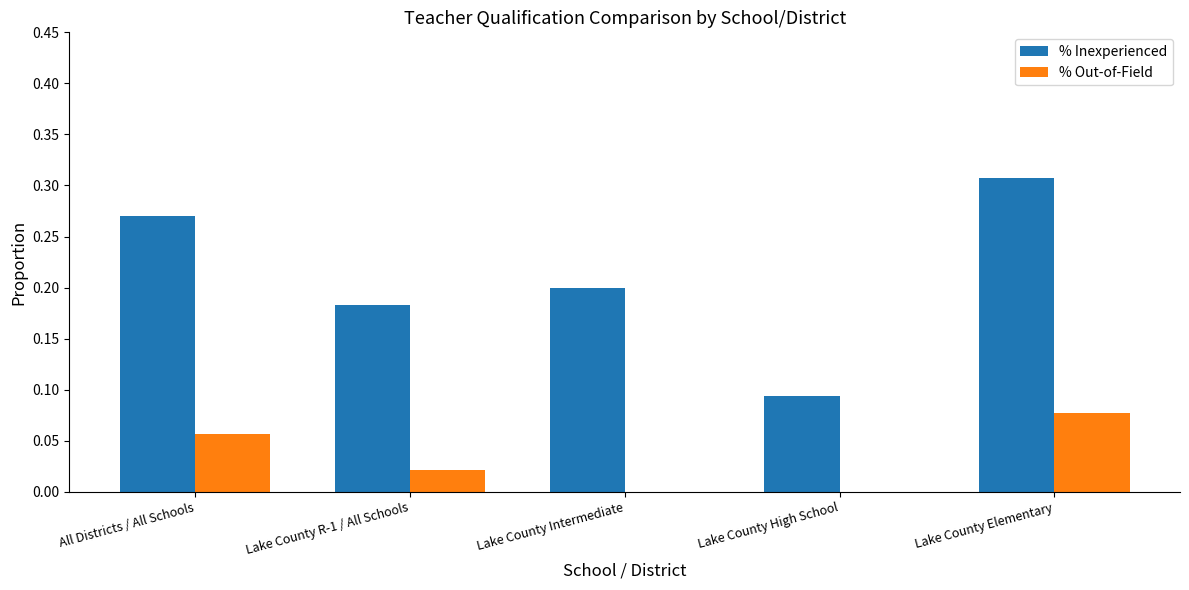

How many groups of bars are there?

5